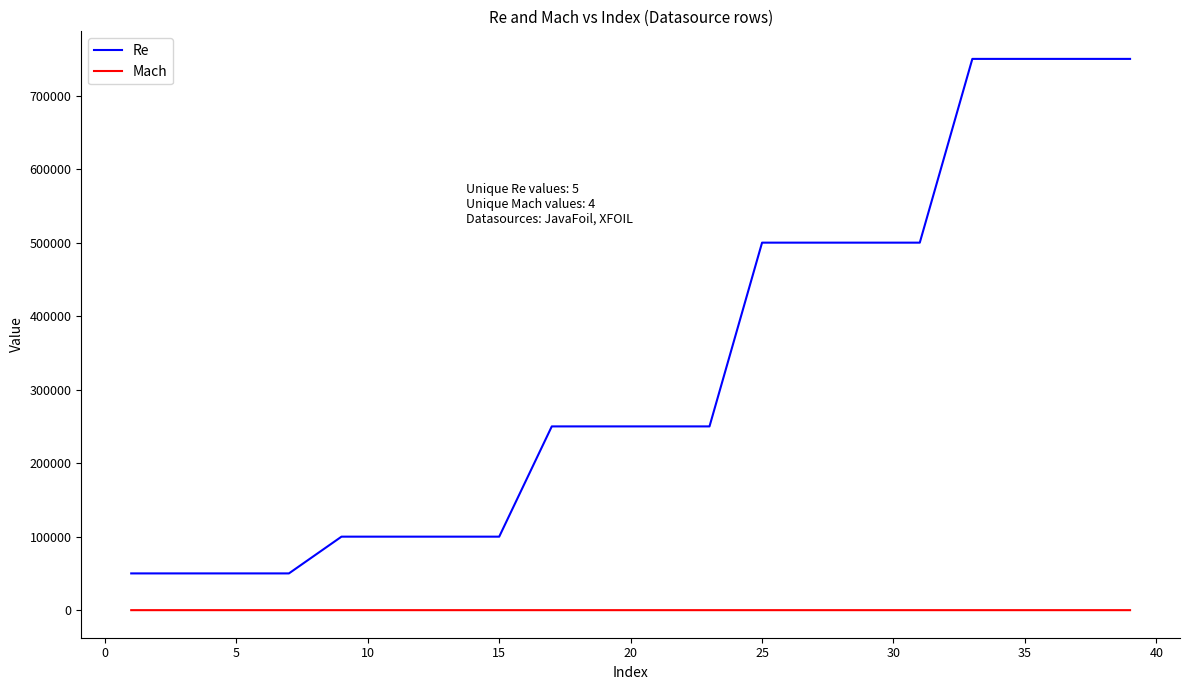

What is the lowest value of the Re series?

50000.0